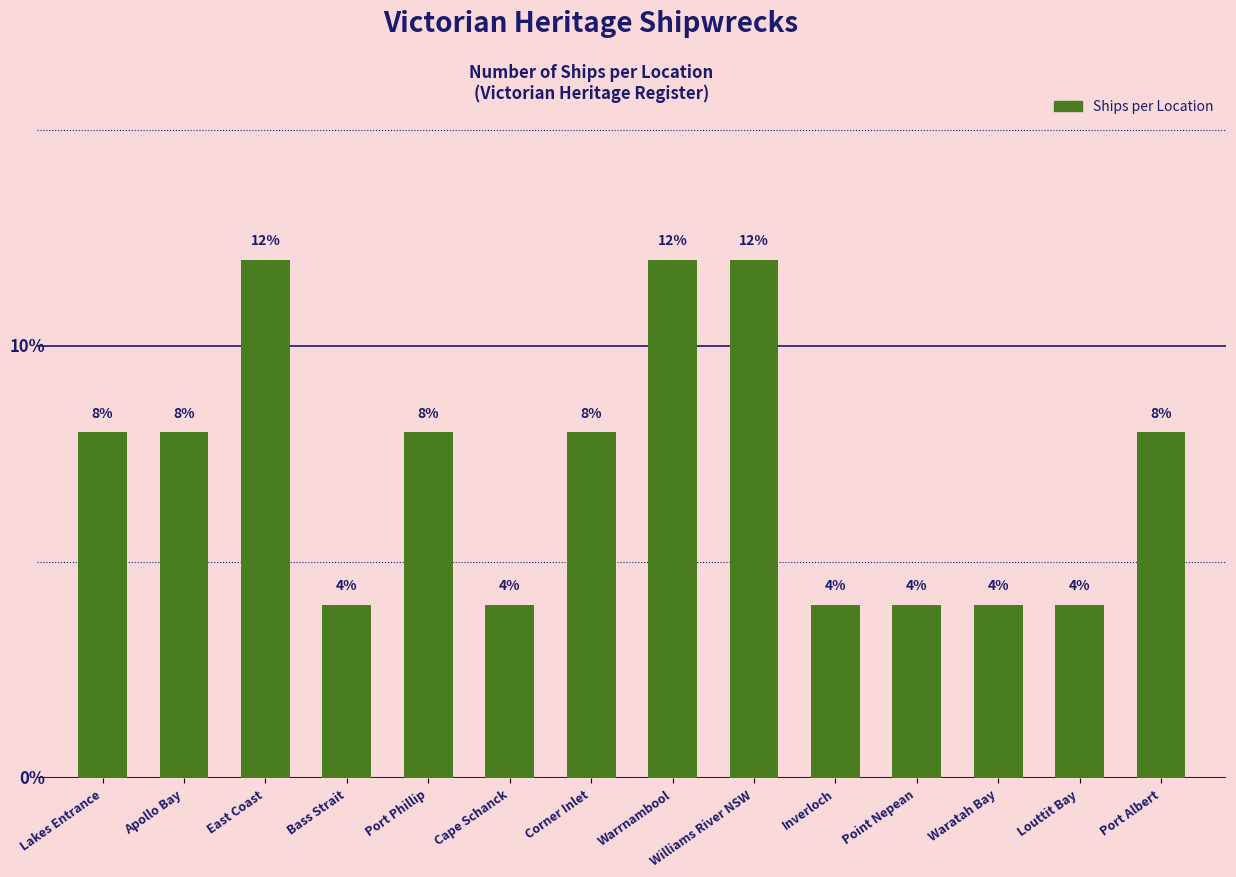

What is the label of the 5th bar from the left?

Port Phillip